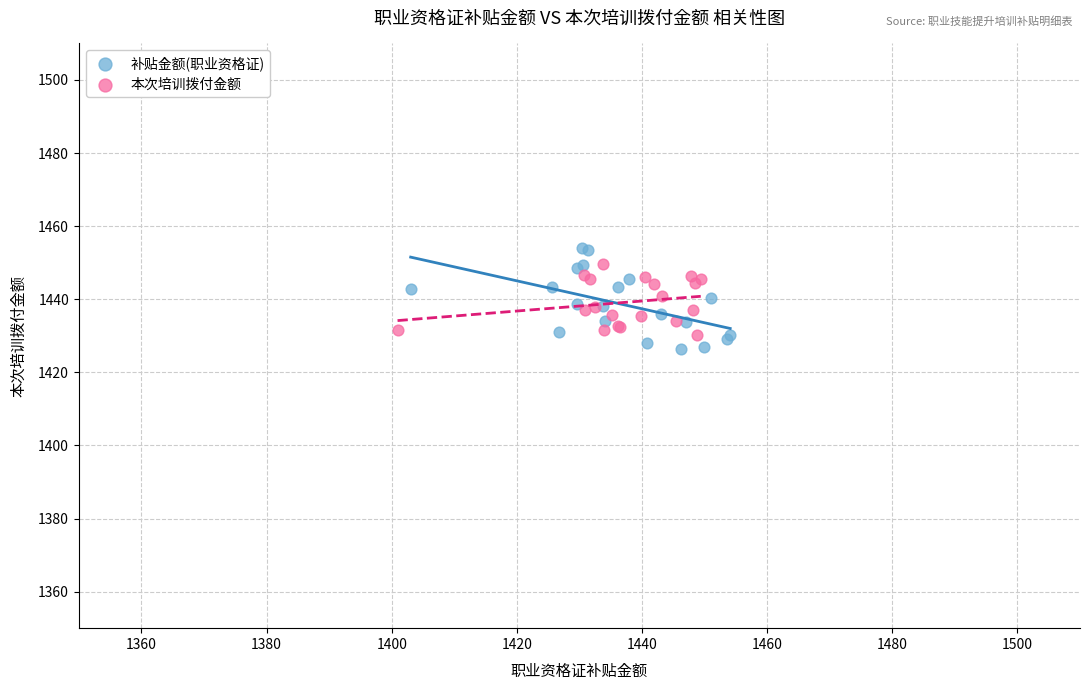

Which series contains the highest Y value?

补贴金额(职业资格证)